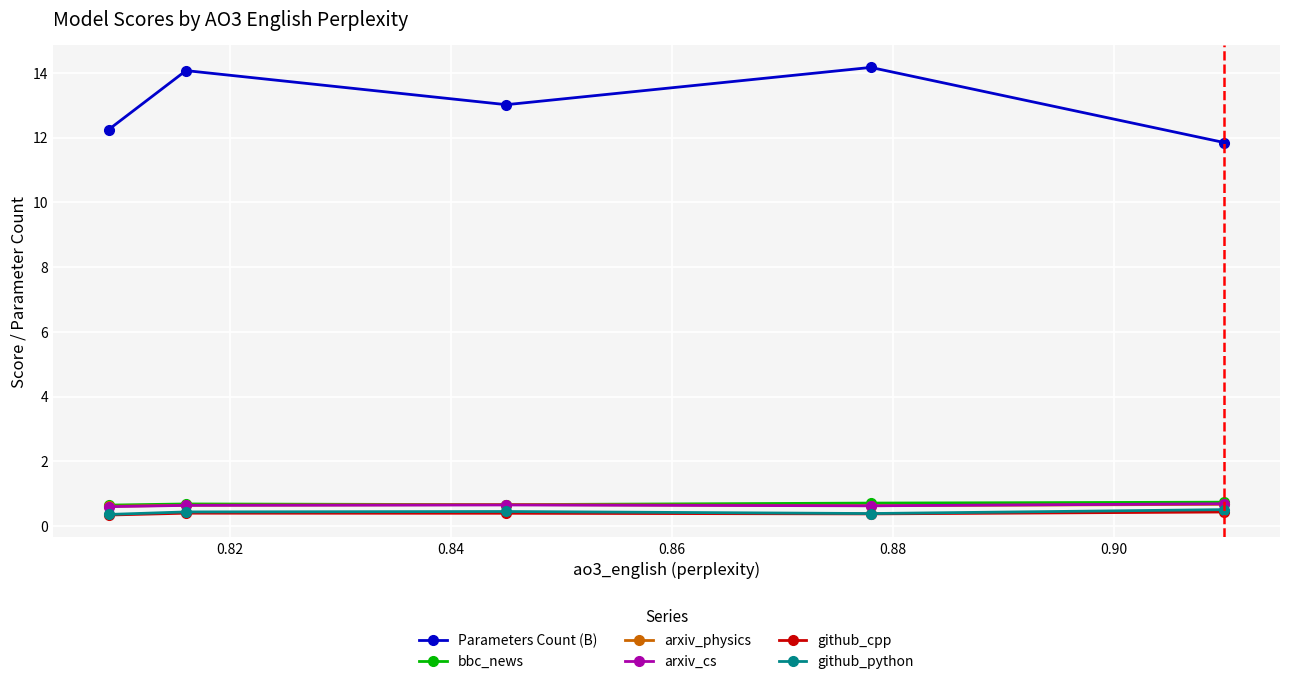

At how many categories does at least one series exceed 3?

5